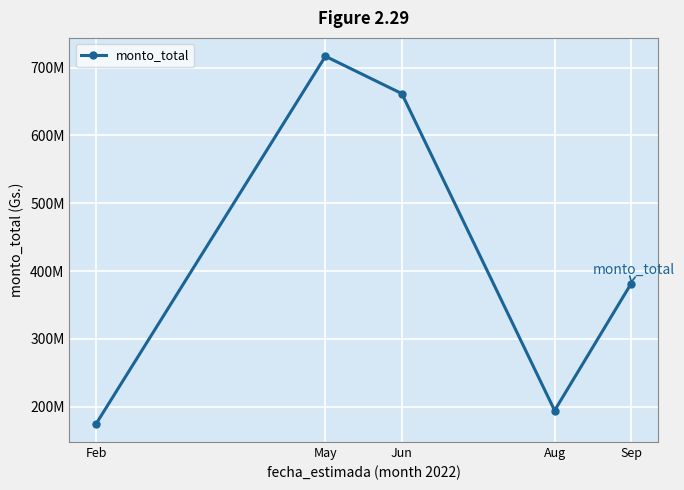

Which has a higher value, Aug or May?

May